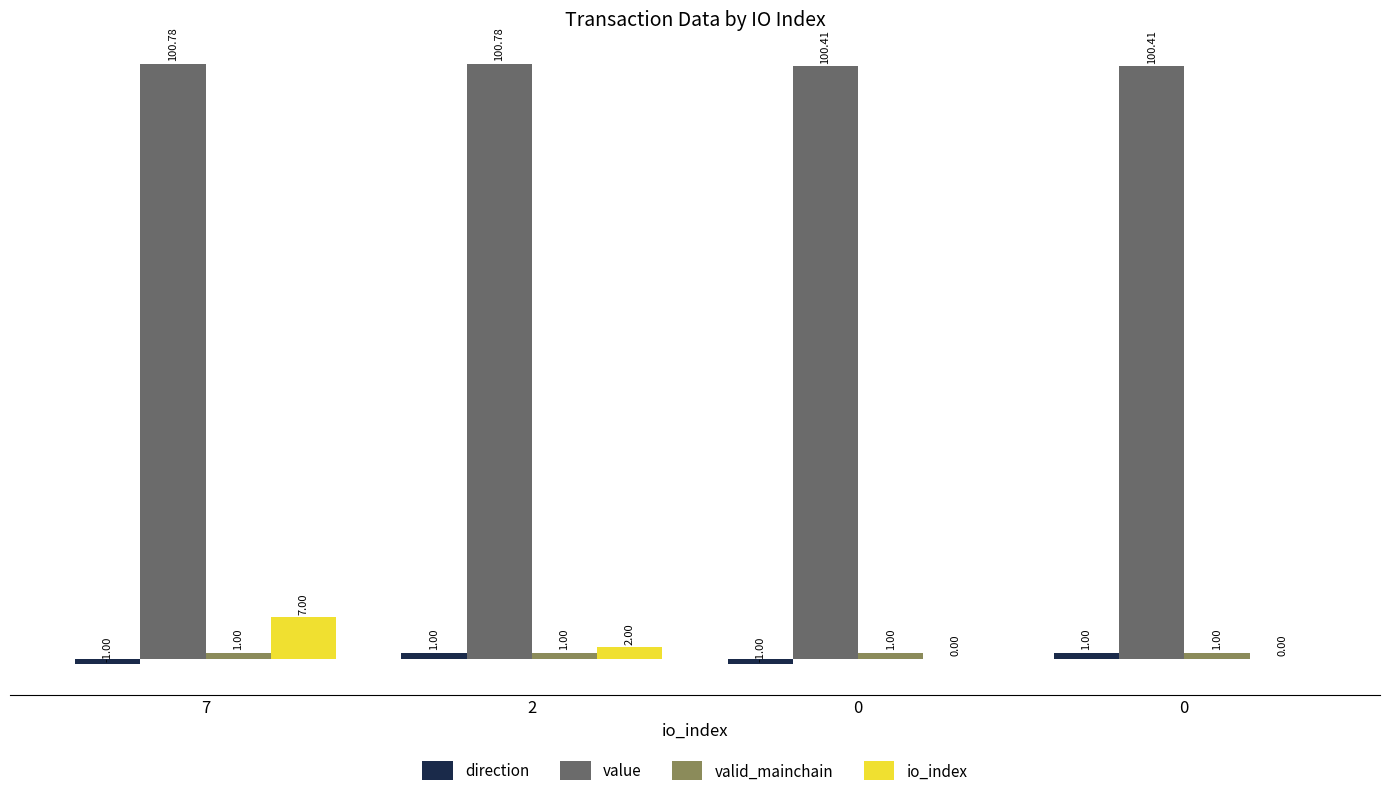

Reading left to right, transcribe all the data shown in this chart.

direction: 7=-1.0	2=1.0	0=-1.0	0=1.0
value: 7=100.8	2=100.8	0=100.4	0=100.4
valid_mainchain: 7=1.0	2=1.0	0=1.0	0=1.0
io_index: 7=7.0	2=2.0	0=0.0	0=0.0